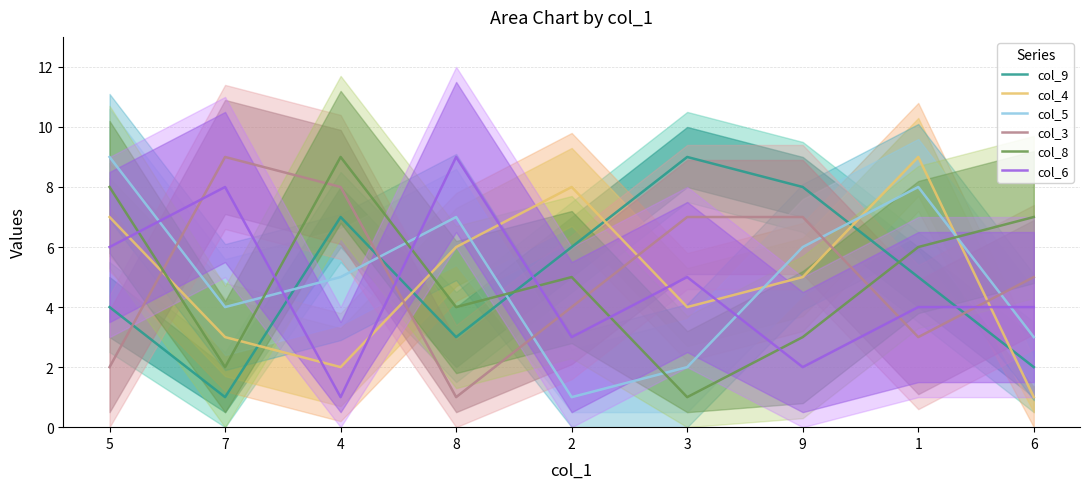

How many series are shown in this chart?

6